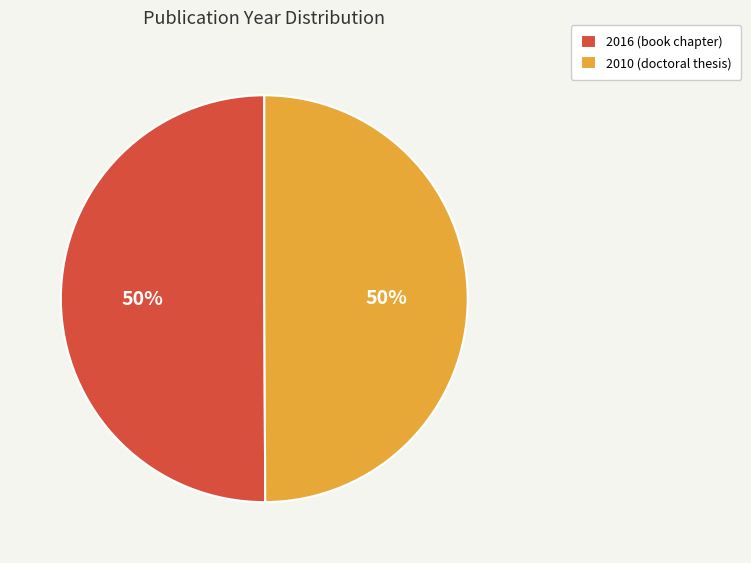

Combined, do 2010 (doctoral thesis) and 2016 (book chapter) account for over 50%?

Yes